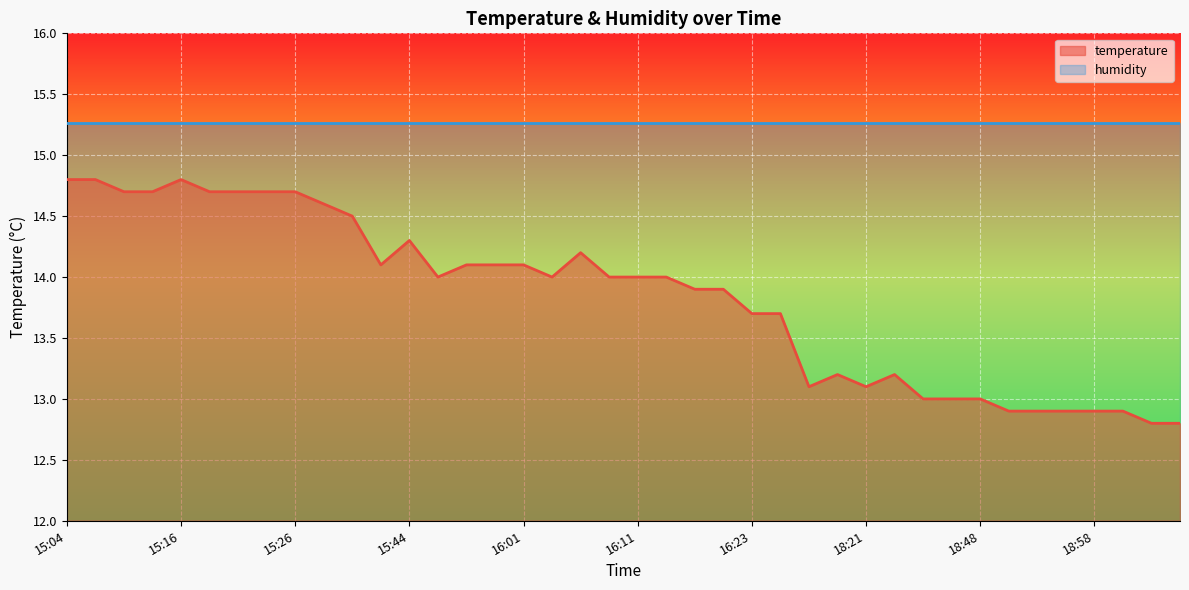

True or false: the data has more than 0 interior local peaks.

True